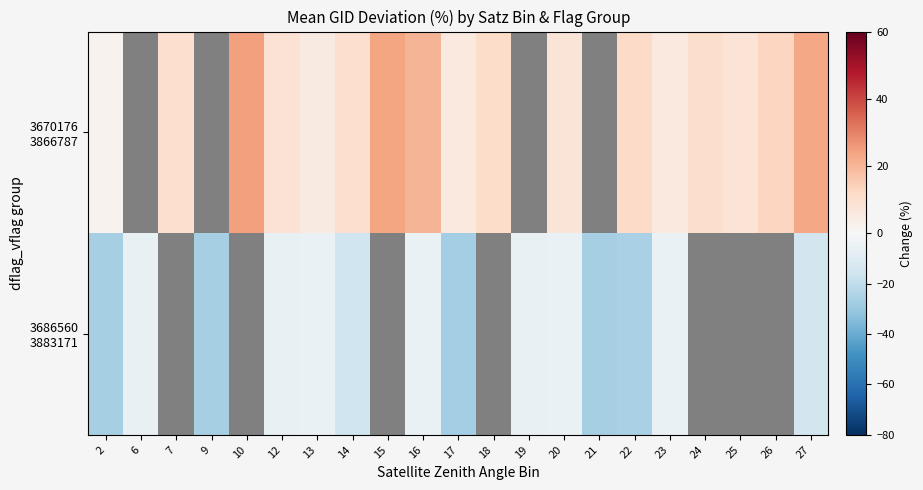

At which label is 3686560 3883171 closest to -16?

14